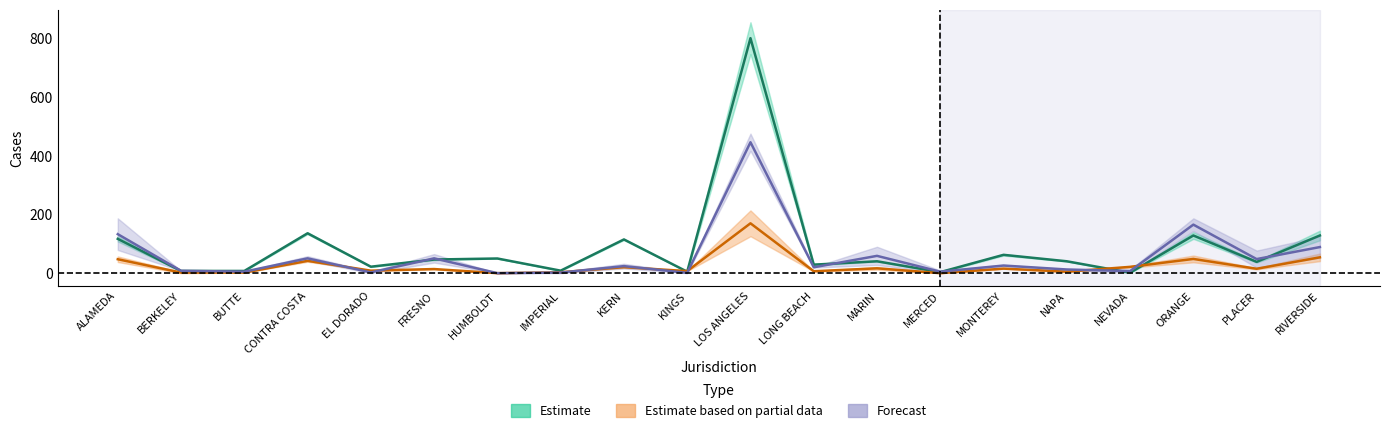

True or false: Estimate based on partial data and Forecast cross at least once.

True